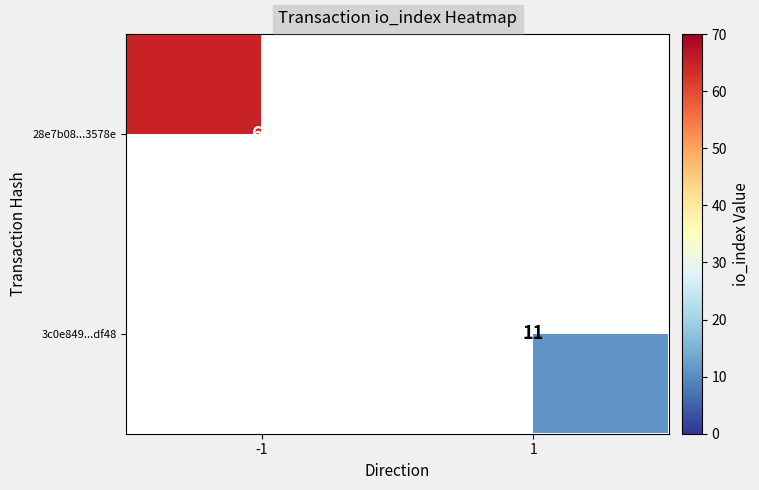

The 3c0e849...df48 series shows 11 at 1. True or false?

True